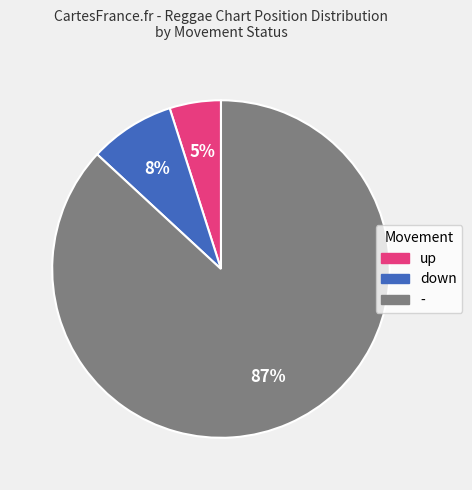

What percentage is the down slice, to the nearest percent?

8%